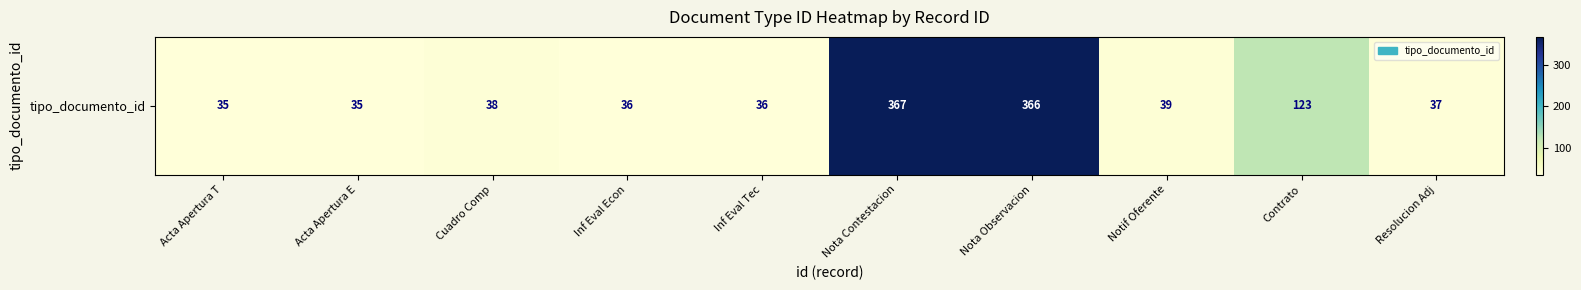

What is the difference between the maximum and minimum values?

332